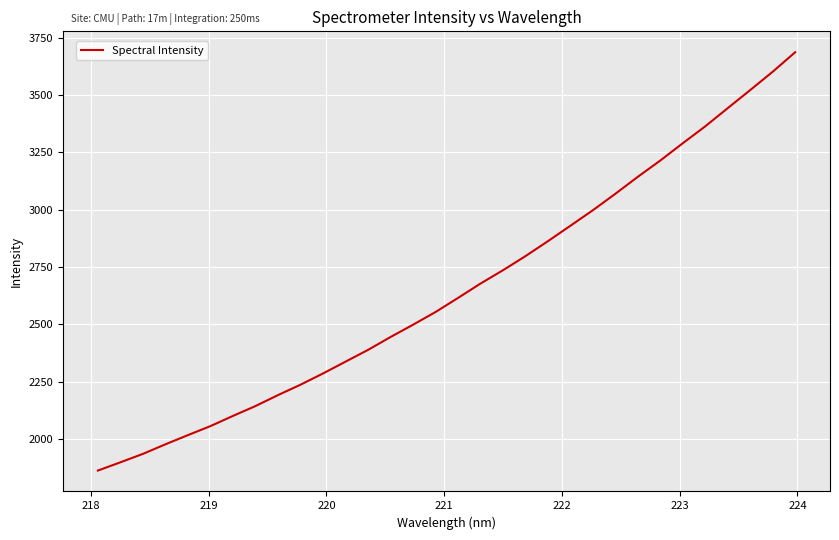

What is the greatest value displayed?

3686.3